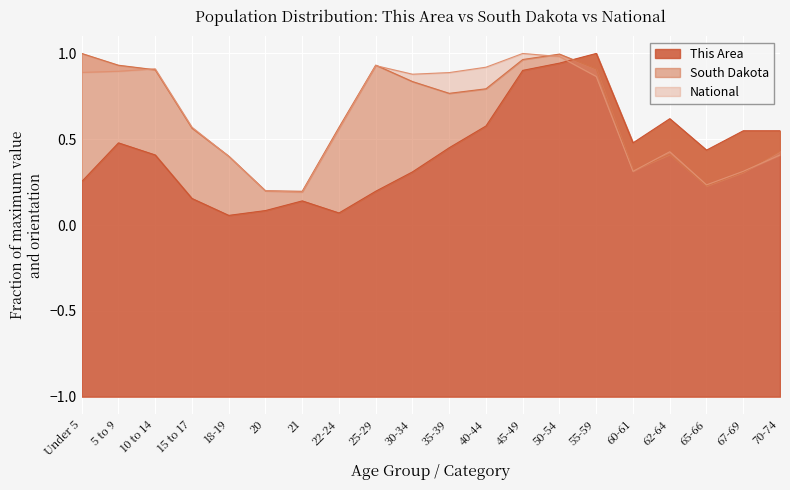

The value of This Area at 30-34 is 0.5. True or false?

False